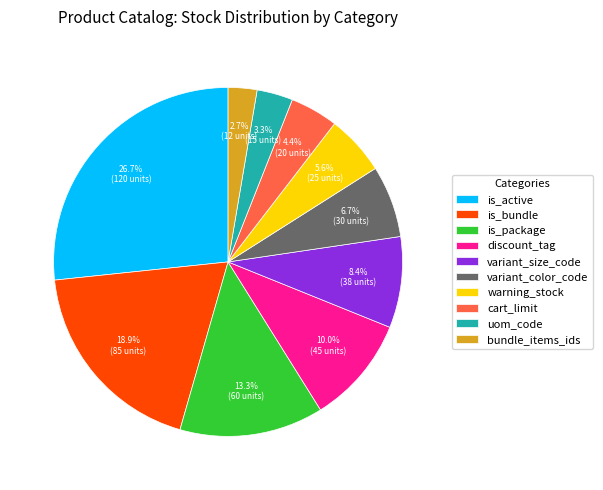

Count the number of slices in the pie.

10